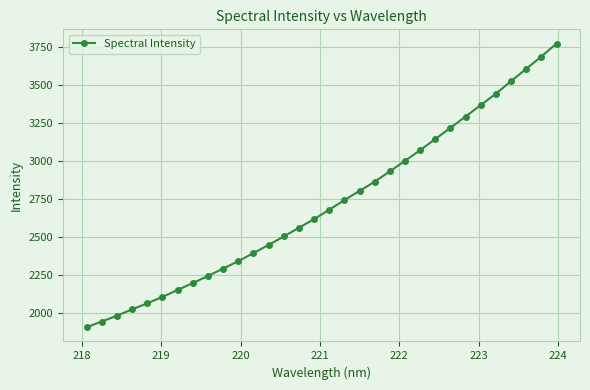

What is the sum of all values?

86959.8